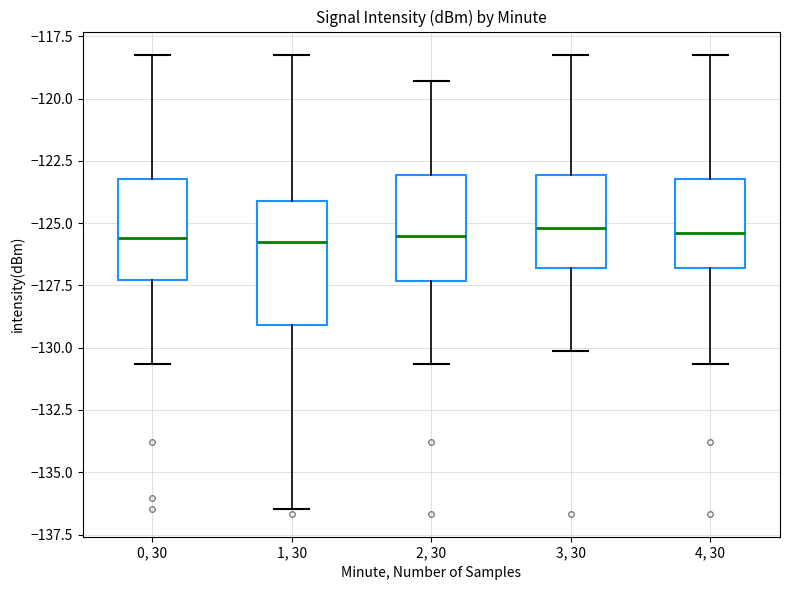

Reading left to right, transcribe this box plot: for each box, give where its median line is, the range the box spans, and where its two whiskers end, as read against the y-axis. The values are not printed on the chart, so give them approximately, as read against the axis.

0, 30: median -125.5, box -127.5 to -123.0, whiskers -130.5 to -118.0
1, 30: median -126.0, box -129.0 to -124.0, whiskers -136.5 to -118.0
2, 30: median -125.5, box -127.5 to -123.0, whiskers -130.5 to -119.5
3, 30: median -125.0, box -127.0 to -123.0, whiskers -130.0 to -118.0
4, 30: median -125.5, box -127.0 to -123.0, whiskers -130.5 to -118.0